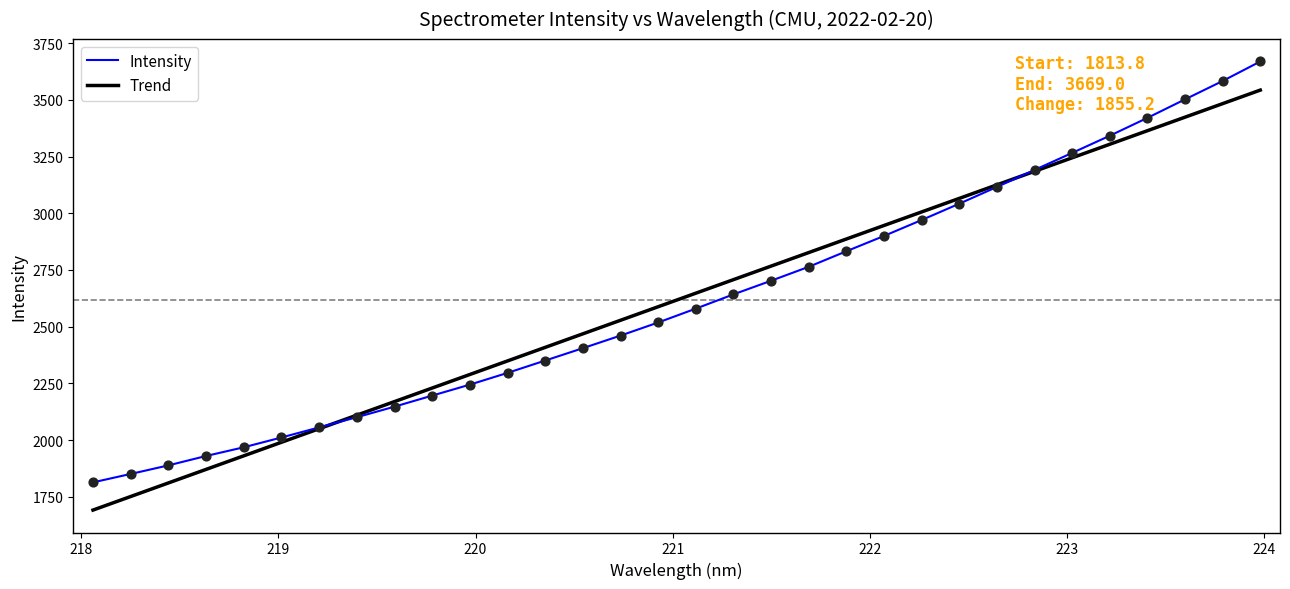

Which series has the widest spread of values?

Intensity